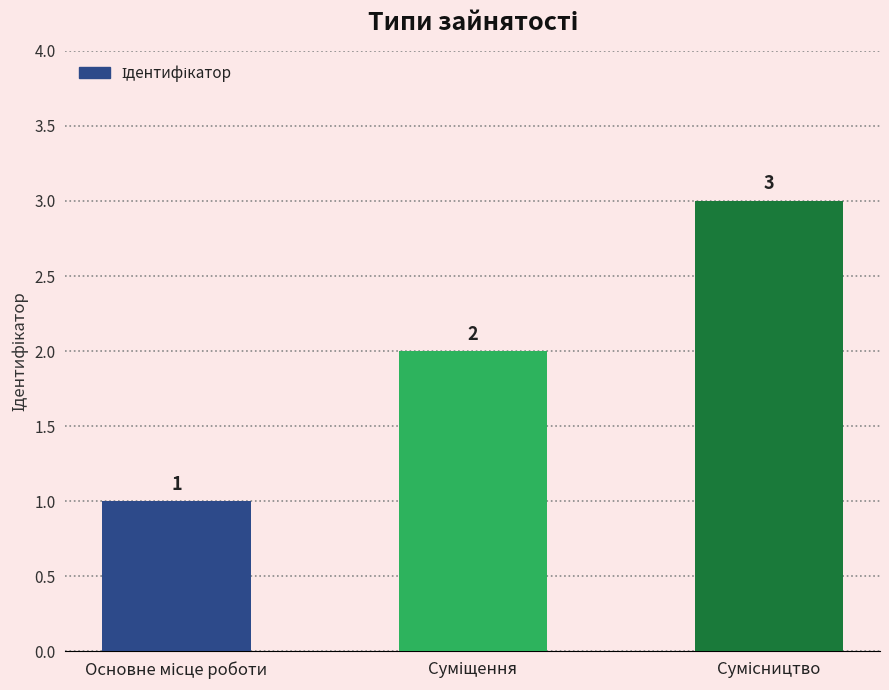

What is the value of the 3rd bar from the left?

3